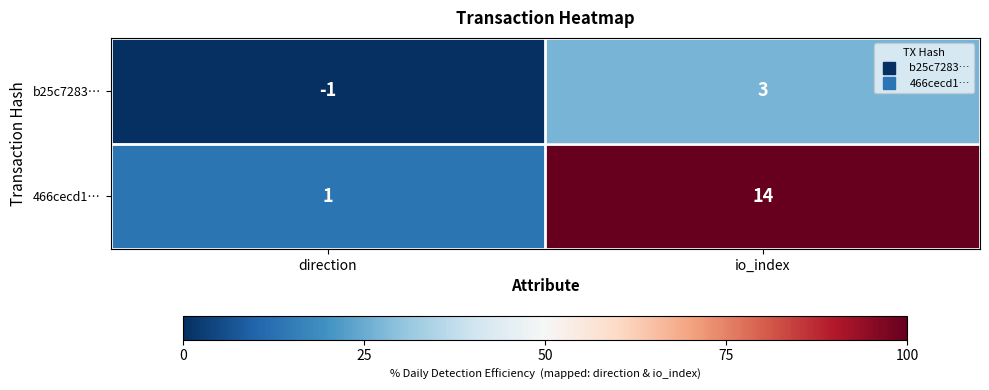

At io_index, list the series in order from largest to smallest.

466cecd1…, b25c7283…